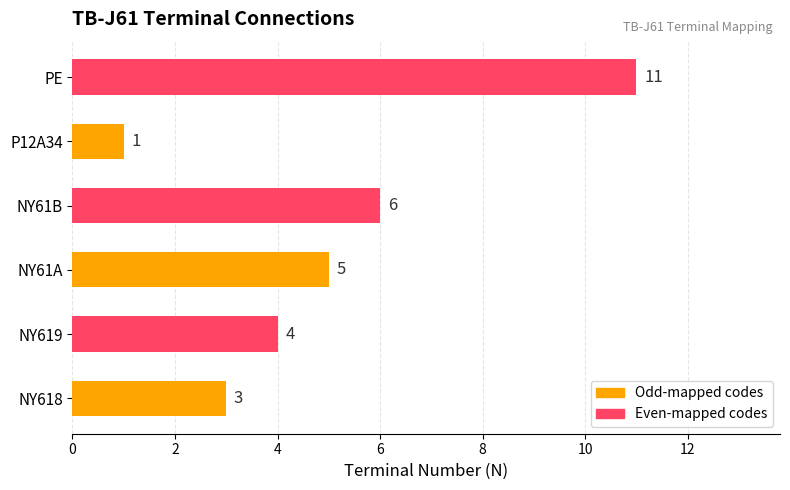

At which label is the value closest to 6?

NY61B